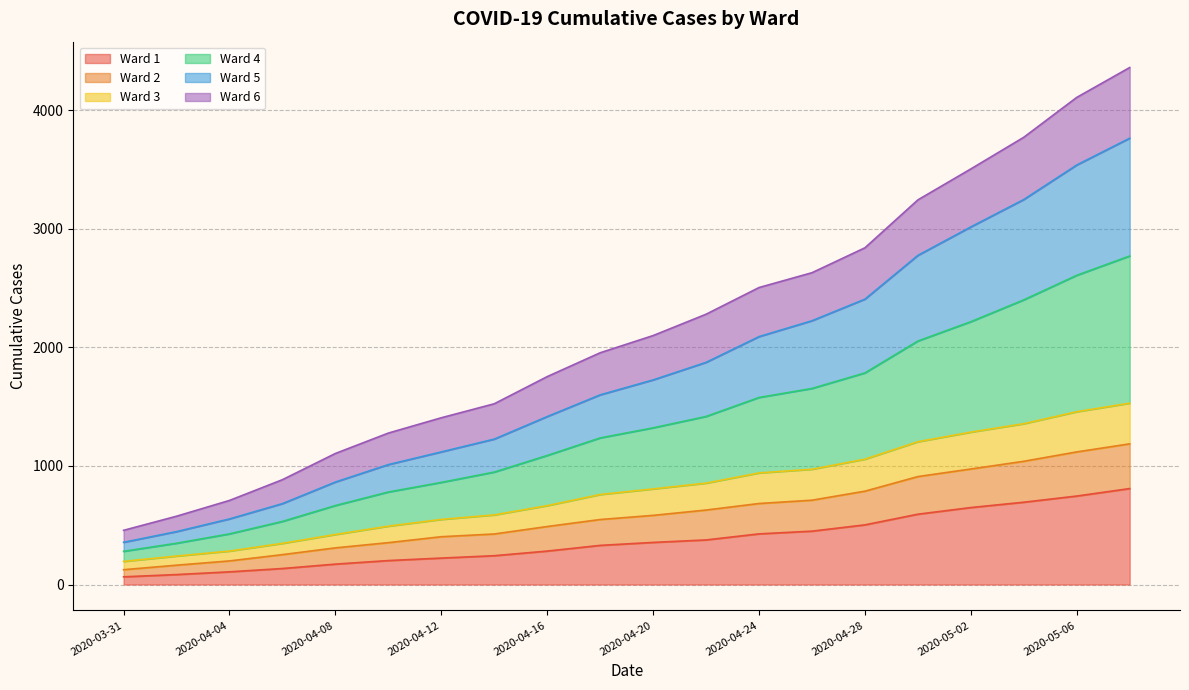

What is the highest value of the Ward 1 series?

809